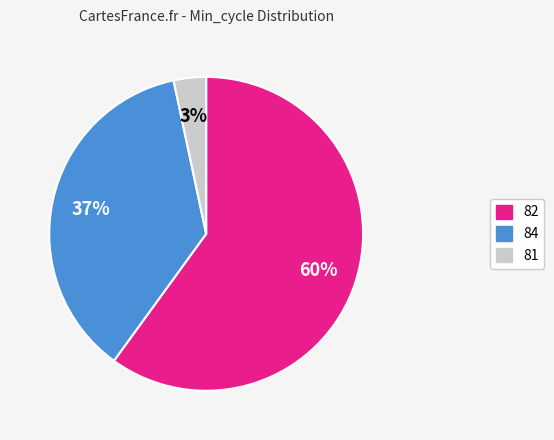

What is the smallest slice in the pie chart?

81